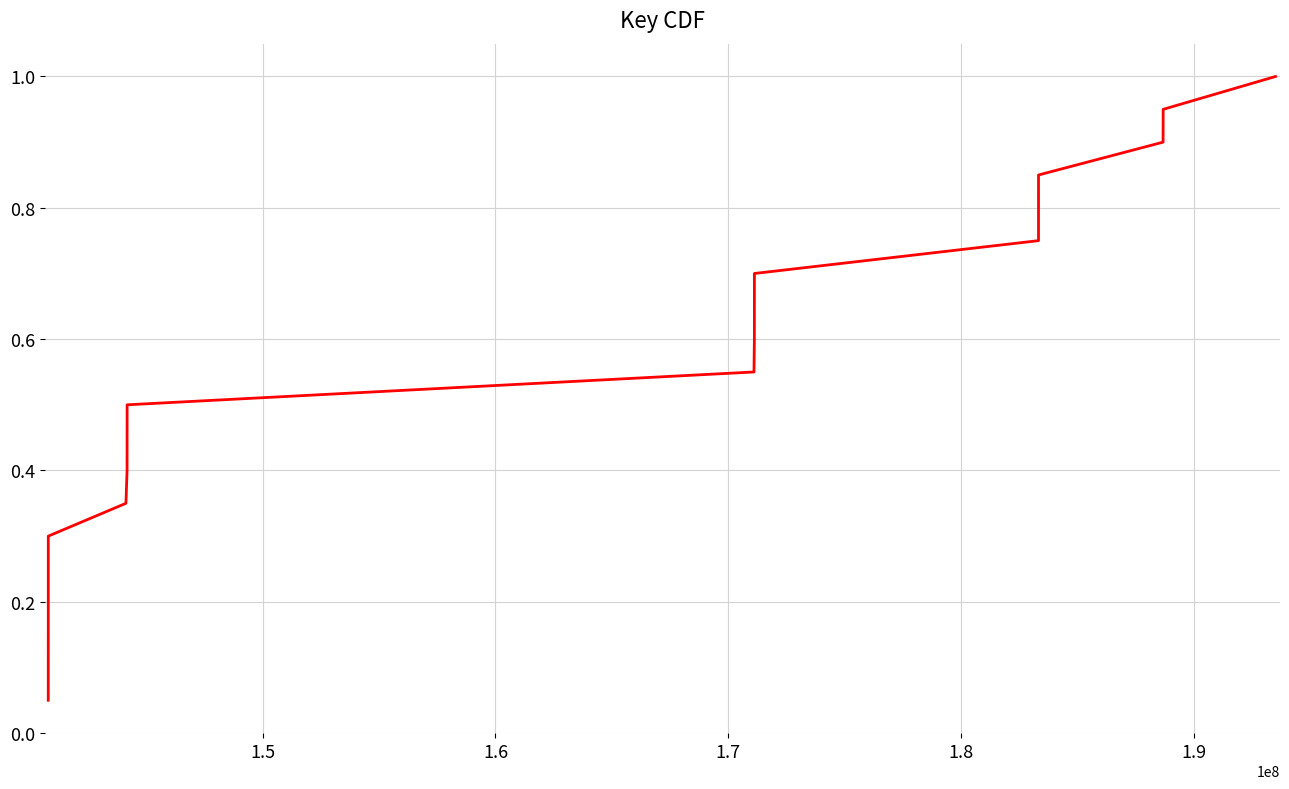

What is the greatest value displayed?

1.0